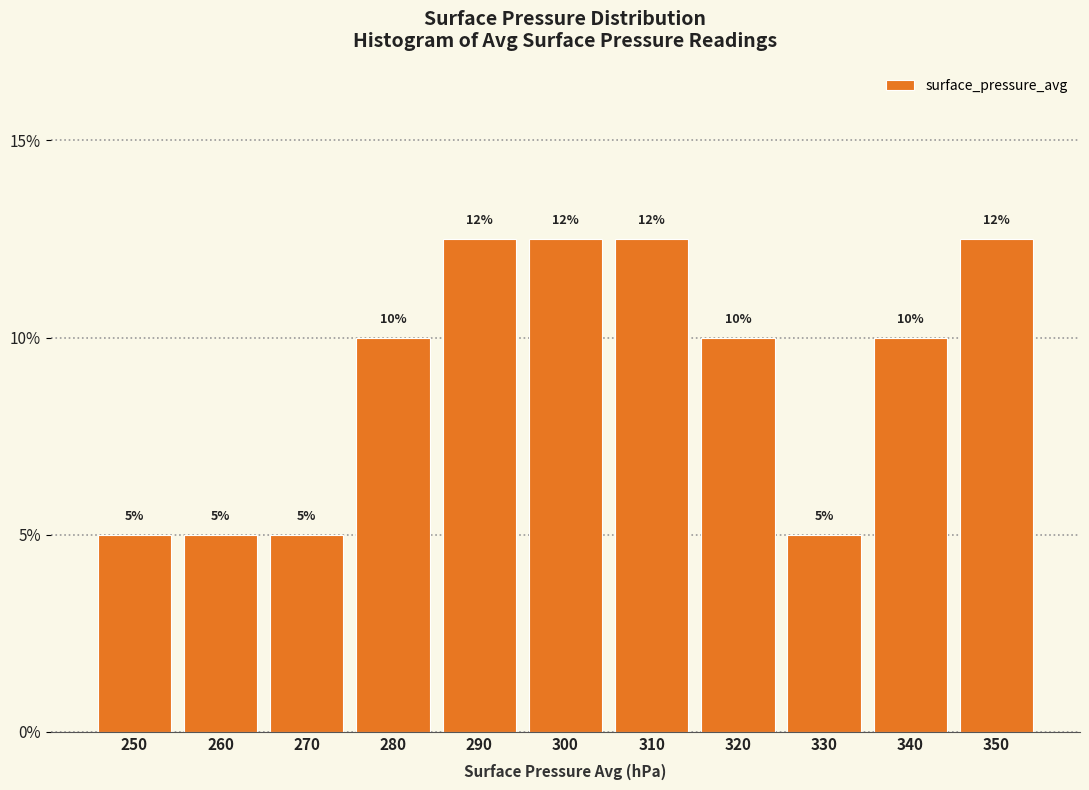

What is the value of the 2nd bar from the left?

5.0